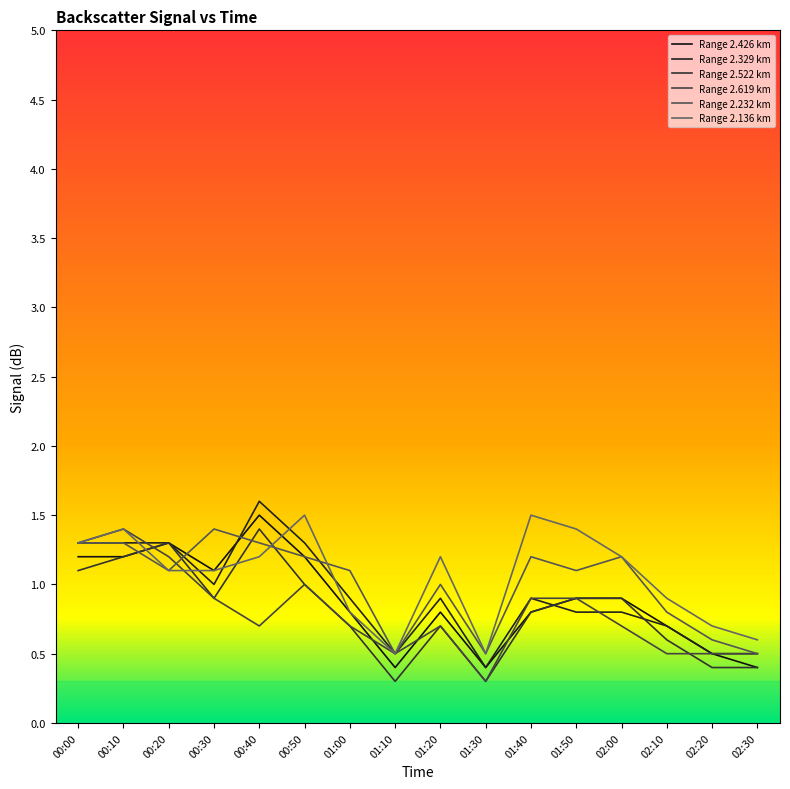

At how many categories does at least one series exceed 1?

11